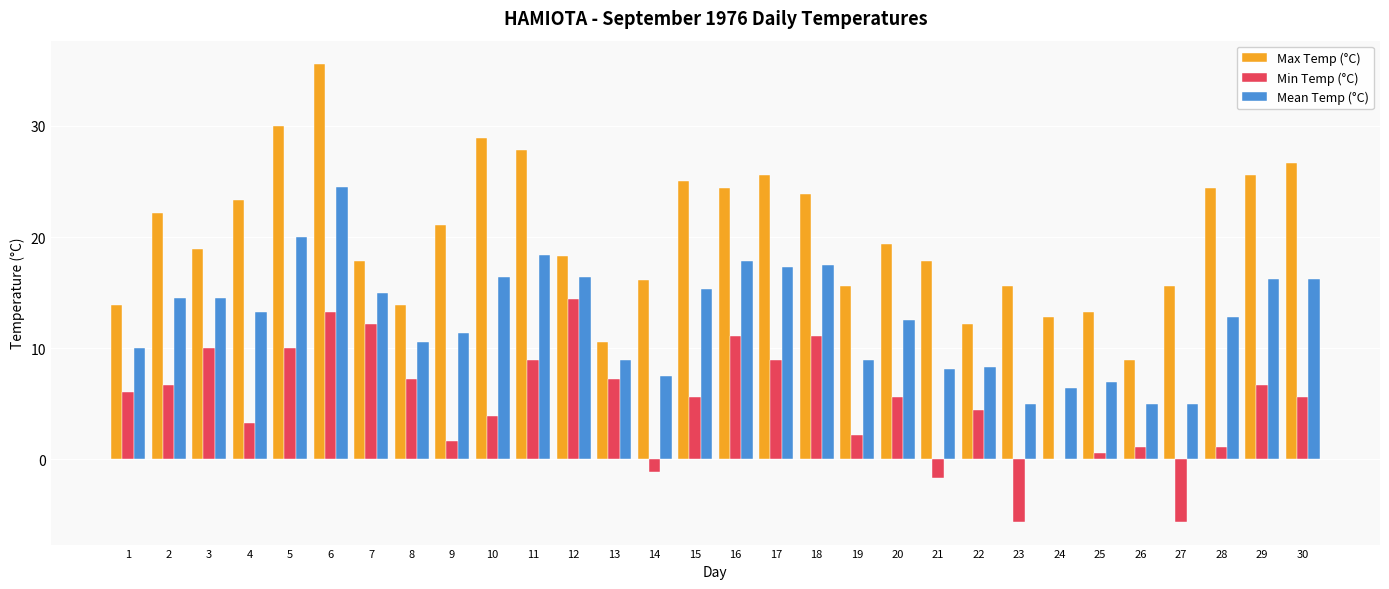

Between 6 and 10, which series saw the biggest shift?

Min Temp (°C)